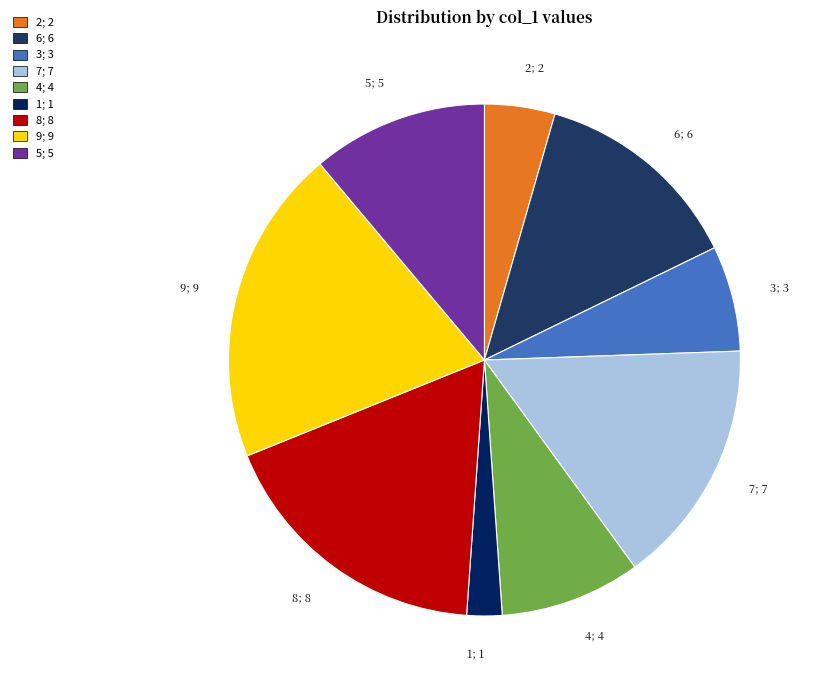

Is the sum of 5; 5 and 8; 8 greater than half?

No